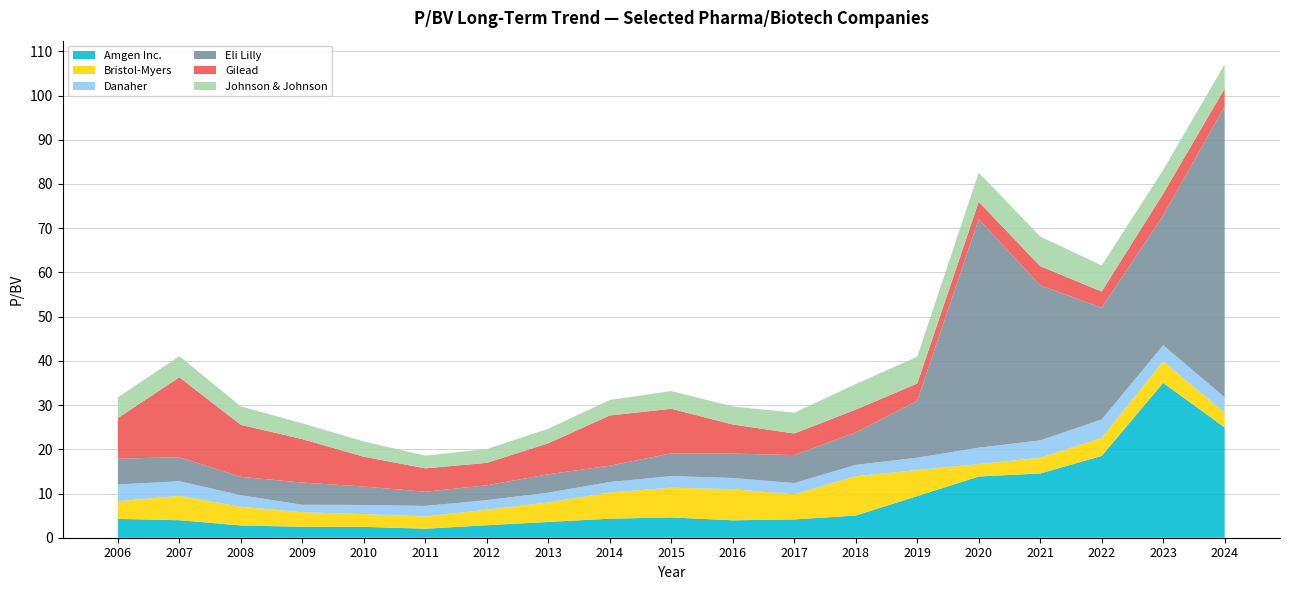

Reading left to right, what are all the values shown in this chart?

Amgen Inc.: 4.3	4.0	2.8	2.5	2.5	2.0	2.8	3.6	4.3	4.6	3.9	4.1	5.0	9.4	13.8	14.5	18.5	35.0	24.9
Bristol-Myers: 4.0	5.5	4.2	3.3	2.9	2.8	3.5	4.4	5.9	6.7	7.0	5.7	8.9	5.9	2.8	3.5	4.1	4.9	3.4
Danaher: 3.8	3.3	2.6	1.7	2.1	2.4	2.2	2.2	2.4	2.6	2.5	2.6	2.6	2.8	3.7	3.9	4.2	3.6	3.5
Eli Lilly: 5.8	5.4	4.2	5.0	4.2	3.2	3.4	4.2	3.7	5.1	5.5	6.3	7.3	12.9	51.7	35.1	25.3	29.4	65.8
Gilead: 9.2	18.1	11.8	9.8	6.7	5.3	5.1	7.0	11.4	10.1	6.6	4.9	5.2	3.9	3.9	4.3	3.6	4.9	4.0
Johnson & Johnson: 4.7	4.8	4.2	3.6	3.5	2.9	3.1	3.3	3.5	4.0	4.1	4.7	5.8	6.1	6.6	6.7	5.9	5.4	5.5